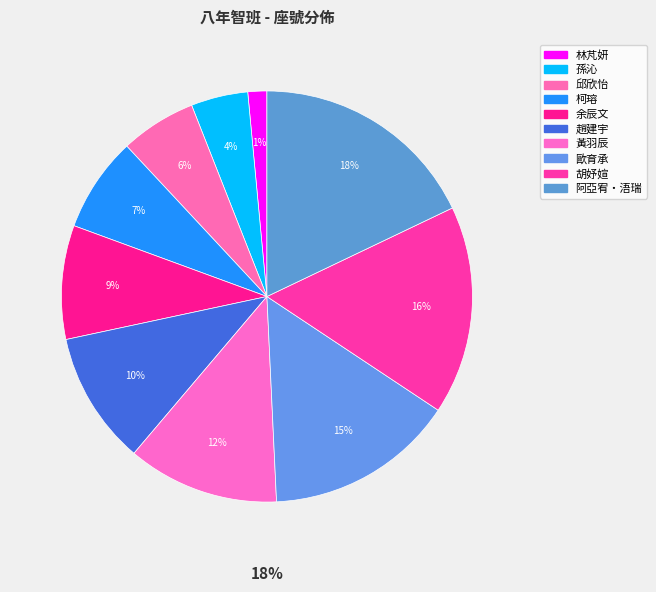

Rank the categories by value from lowest to highest.

林芃妍, 孫沁, 邱欣怡, 柯瑢, 余辰文, 趙建宇, 黃羽辰, 歐育承, 胡妤媗, 阿亞宥‧浯瑞